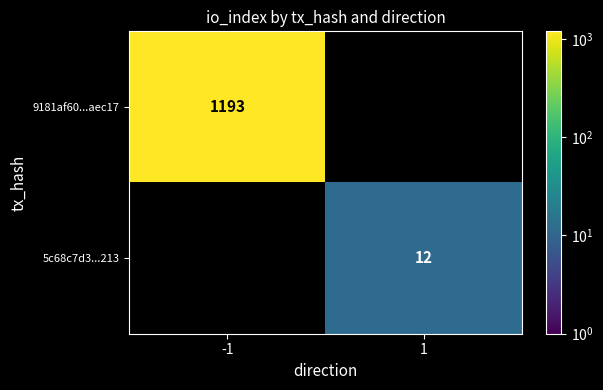

Is it true that 5c68c7d3...213 equals 12 at 1?

True